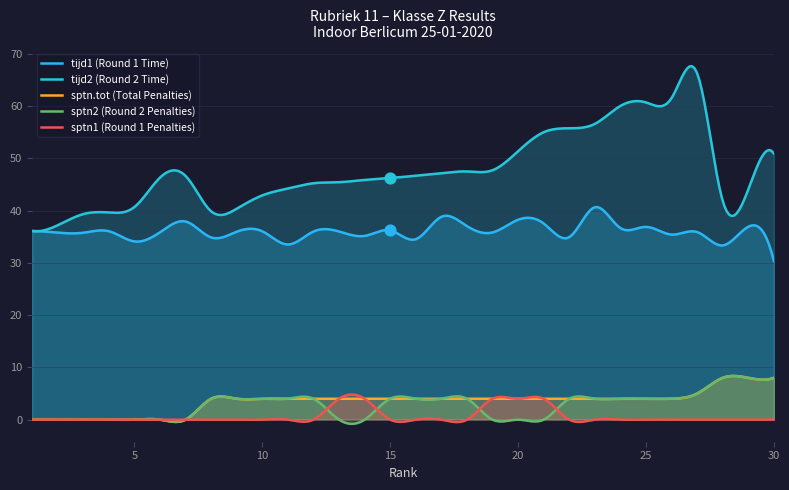

At which category is the sum across all series the highest?

27